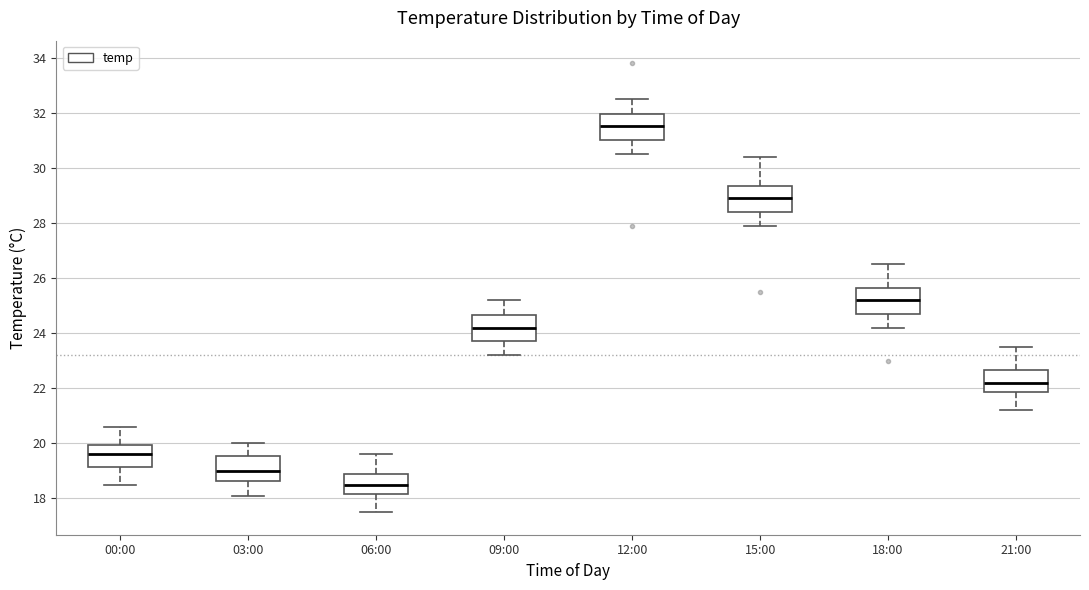

Reading left to right, read every box against the y-axis: the position of its median line, the range the box covers, and the ends of its whiskers. The values are not printed on the chart, so give them approximately, as read against the axis.

00:00: median 19.6, box 19.2 to 20.0, whiskers 18.6 to 20.6
03:00: median 19.0, box 18.6 to 19.6, whiskers 18.2 to 20.0
06:00: median 18.6, box 18.2 to 19.0, whiskers 17.6 to 19.6
09:00: median 24.2, box 23.8 to 24.6, whiskers 23.2 to 25.2
12:00: median 31.6, box 31.0 to 32.0, whiskers 30.6 to 32.6
15:00: median 29.0, box 28.4 to 29.4, whiskers 28.0 to 30.4
18:00: median 25.2, box 24.8 to 25.6, whiskers 24.2 to 26.6
21:00: median 22.2, box 21.8 to 22.6, whiskers 21.2 to 23.6